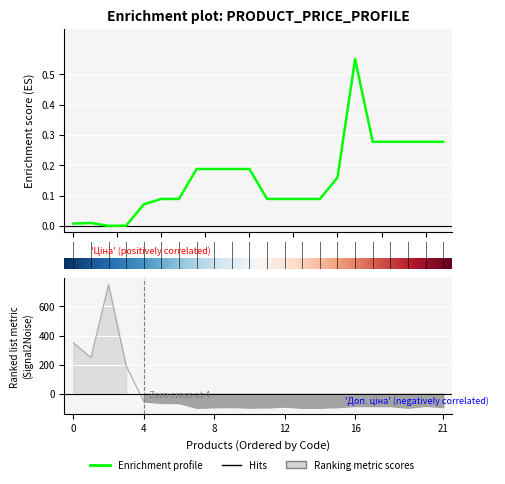

What position from the left is 21?

22